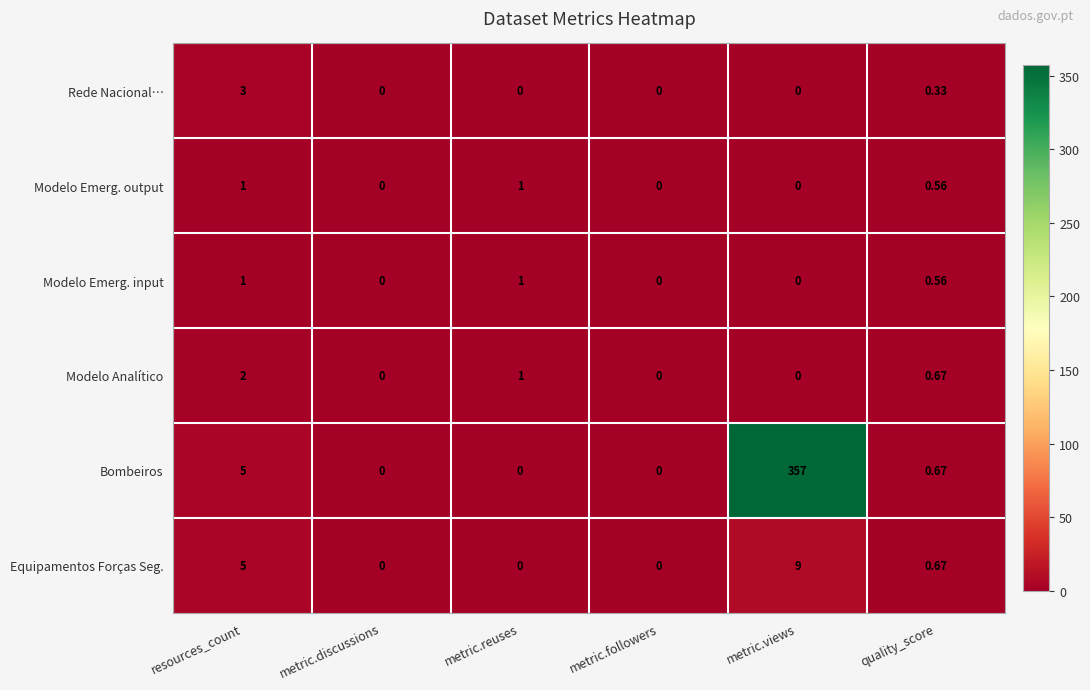

Which series has the largest range (max minus min)?

Bombeiros